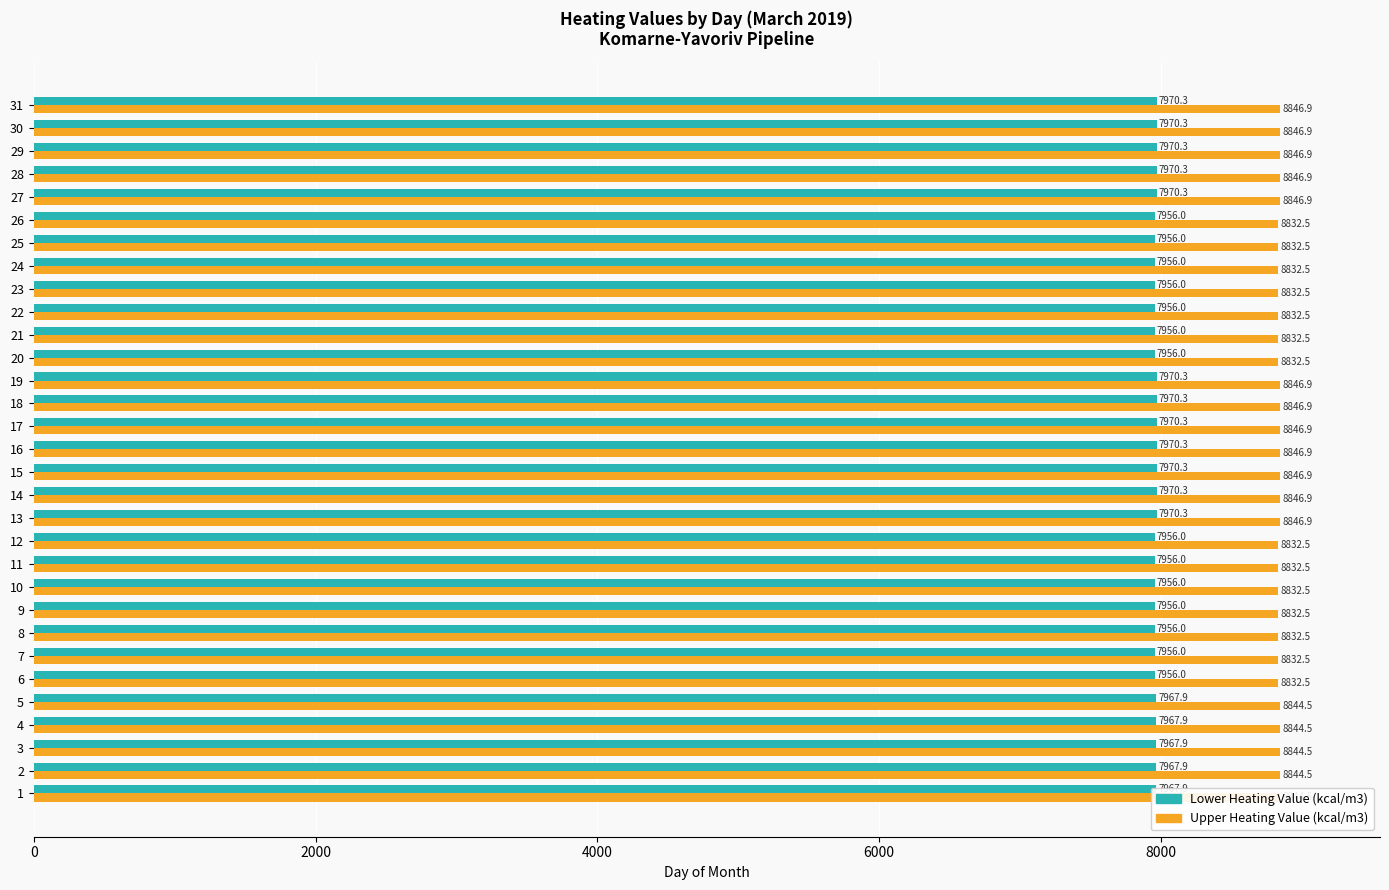

What is the spread (max minus min) of values at 27?

876.6